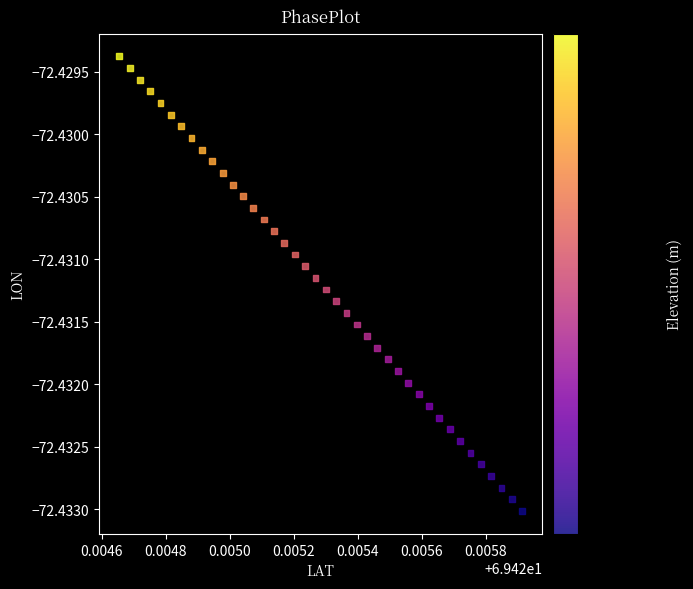

Count the number of points in this scatter plot.

40